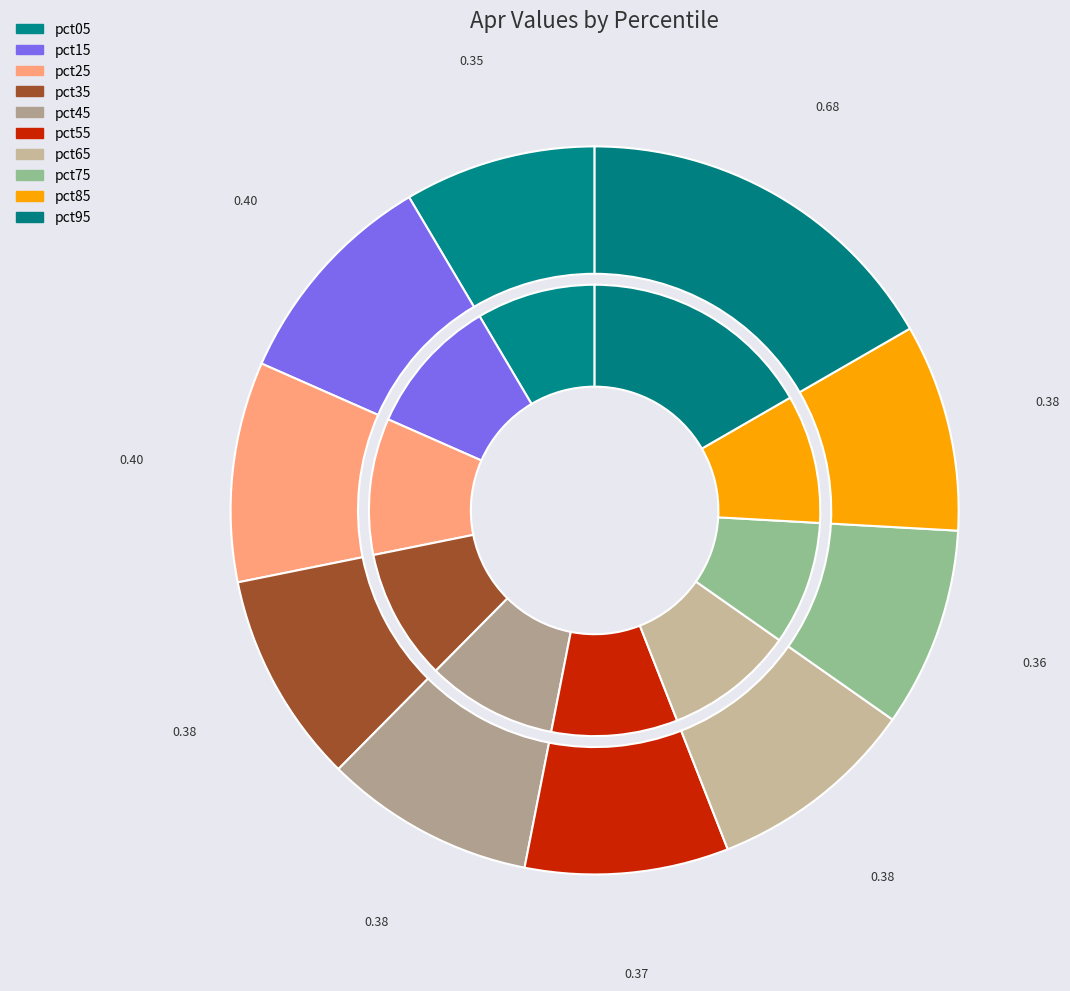

True or false: pct45 accounts for 4% of the total.

False